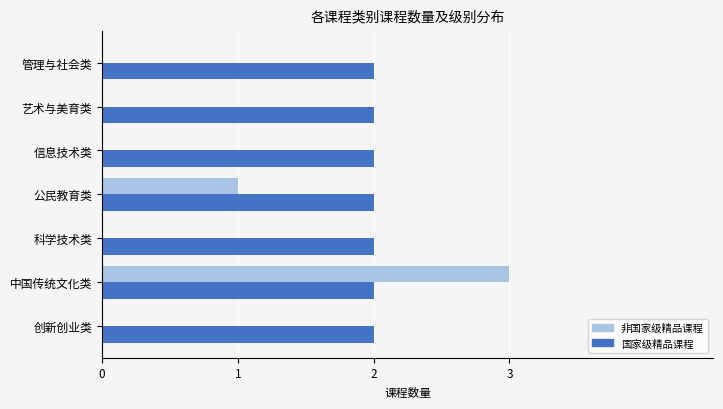

The value of 非国家级精品课程 at 中国传统文化类 is 3. True or false?

True